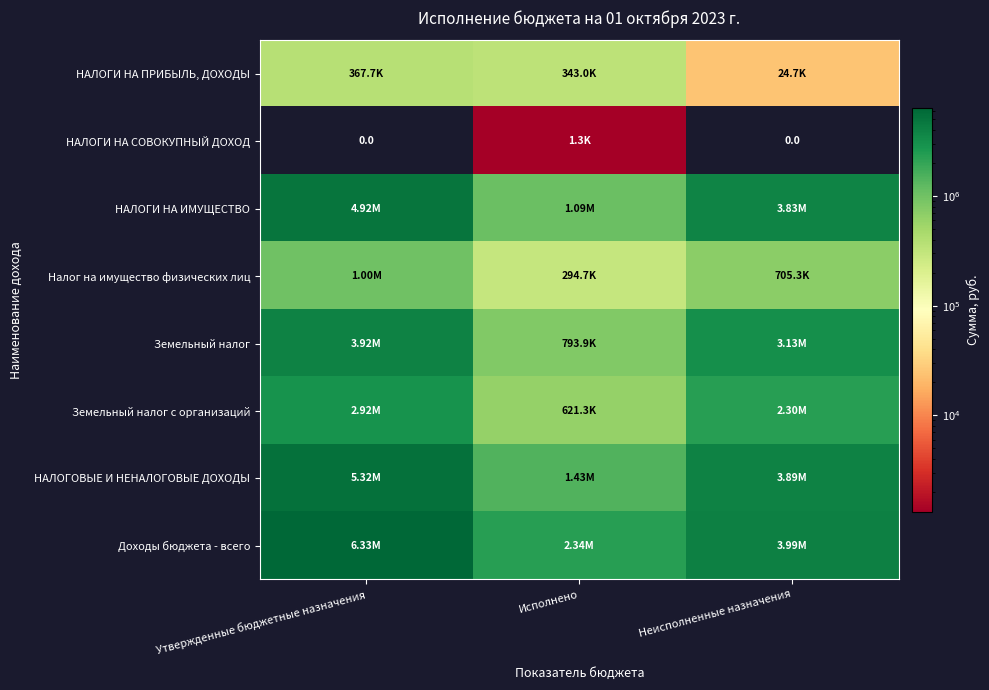

What is the spread (max minus min) of values at Исполнено?

2335335.9